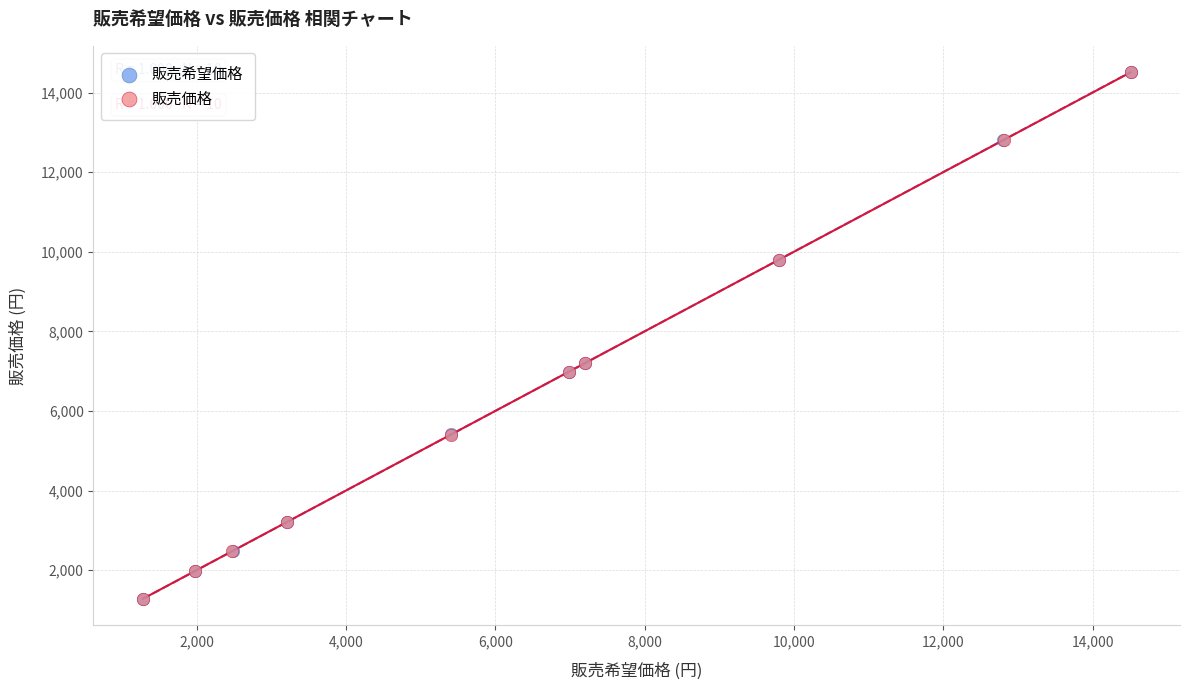

Which series has the widest spread of Y values?

販売希望価格